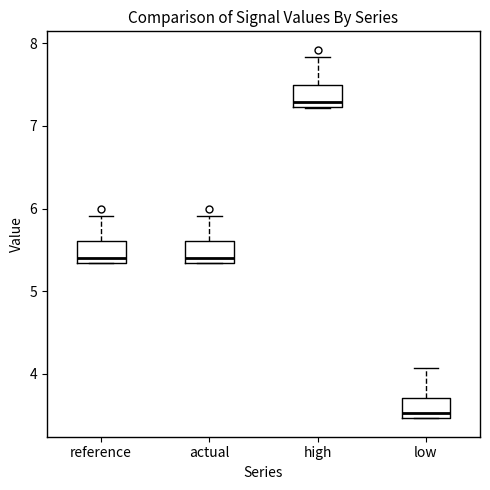

Where is the upper edge of the box for low on the y-axis? The values are not printed on the chart, so give them approximately, as read against the axis.

3.7